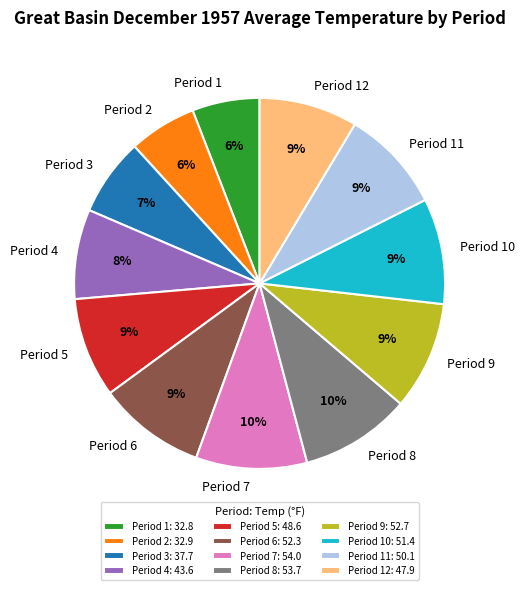

To the nearest percent, what percentage of the pie is Period 12?

9%